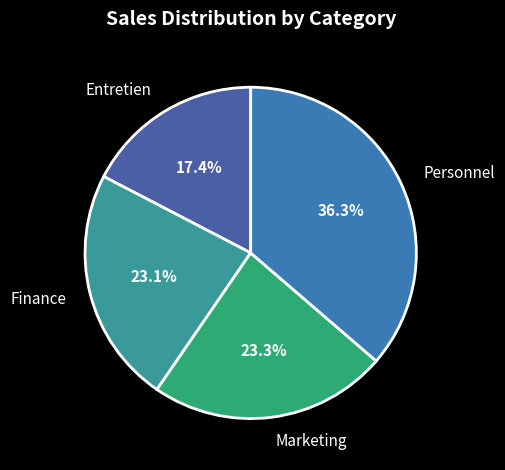

Which slice is the largest?

Personnel